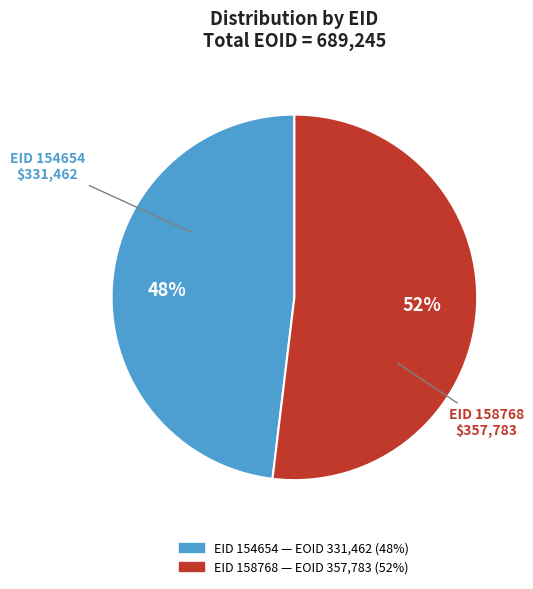

To the nearest percent, what is the average slice percentage?

50%